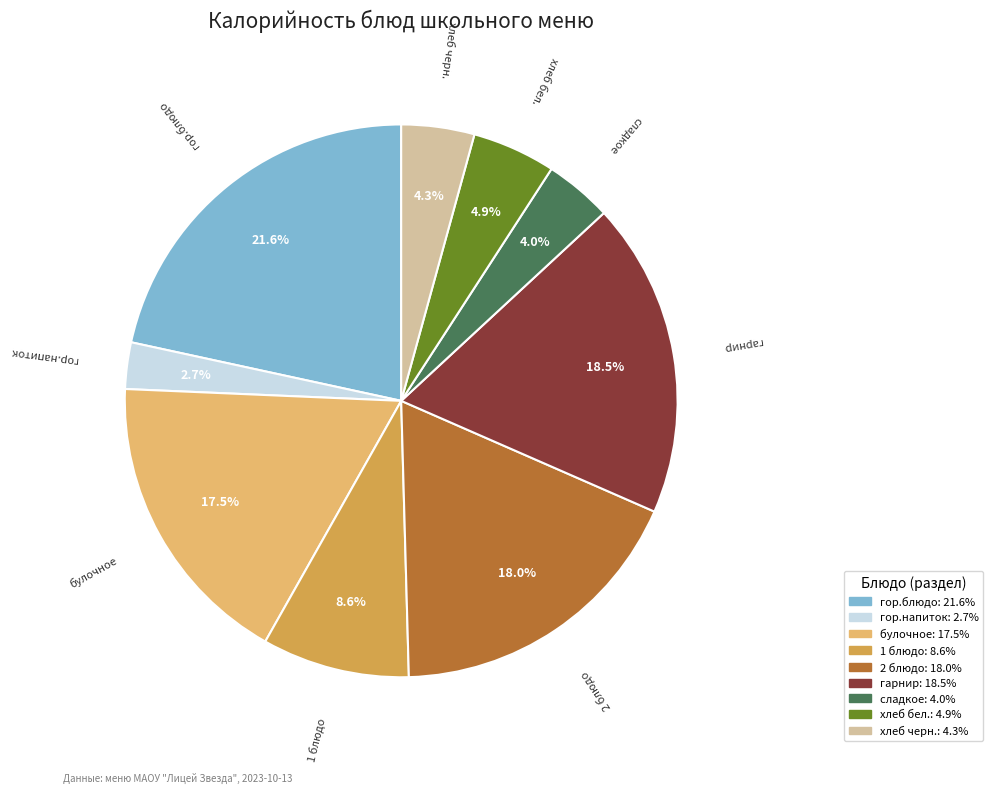

To the nearest percent, what is the difference between the largest and smallest slice percentages?

19%